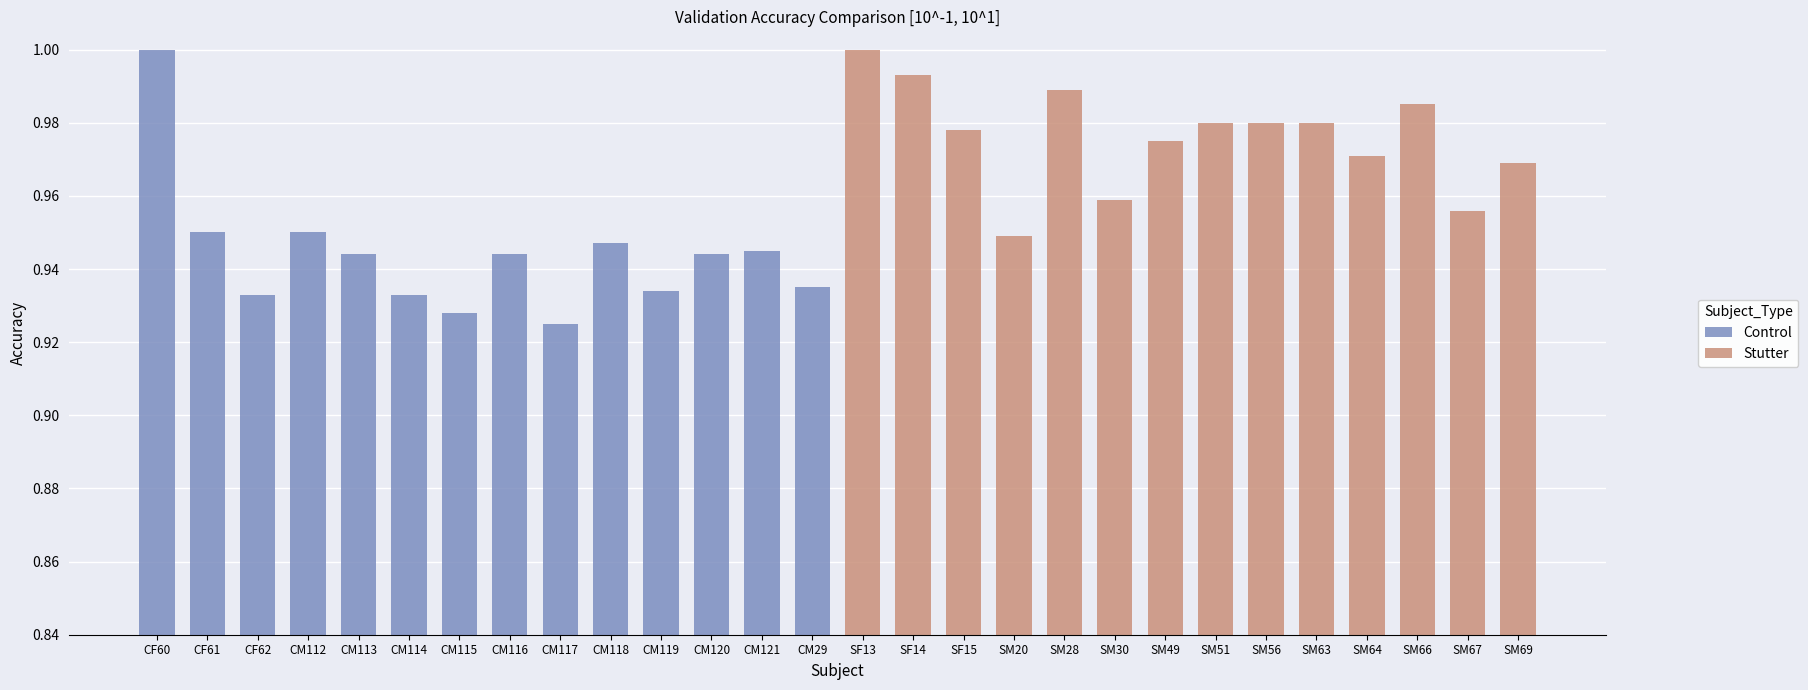

The Stutter series shows 0.5 at SM66. True or false?

False